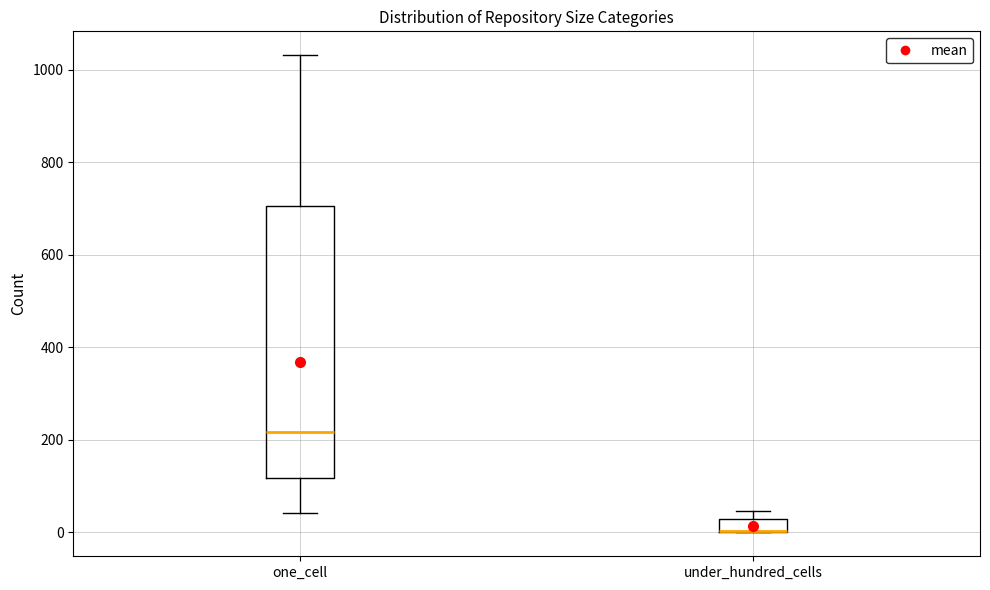

Which box is the tallest, from its lower edge to its upper edge?

one_cell